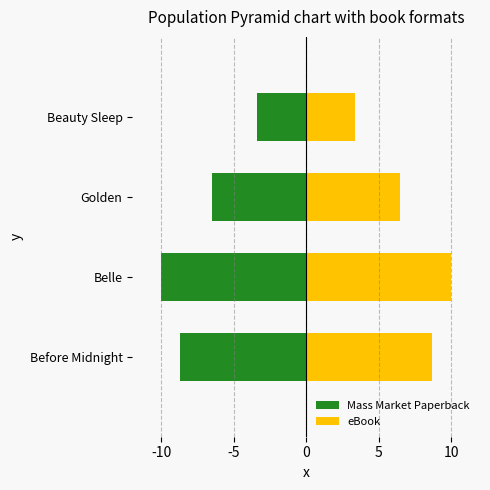

The eBook series shows 13.8 at Belle. True or false?

False